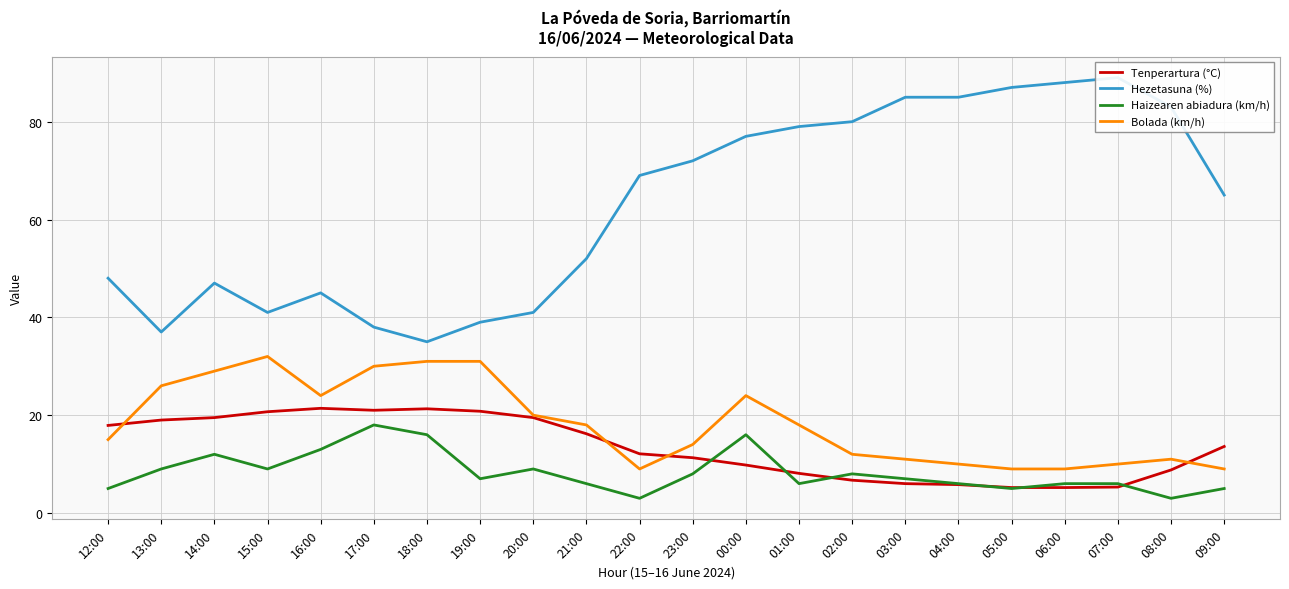

Reading left to right, extract all data points from this chart.

Tenperartura (°C): 17.9	19.0	19.5	20.7	21.4	21.0	21.3	20.8	19.5	16.2	12.1	11.3	9.8	8.1	6.7	6.0	5.8	5.2	5.2	5.3	8.8	13.6
Hezetasuna (%): 48.0	37.0	47.0	41.0	45.0	38.0	35.0	39.0	41.0	52.0	69.0	72.0	77.0	79.0	80.0	85.0	85.0	87.0	88.0	89.0	83.0	65.0
Haizearen abiadura (km/h): 5.0	9.0	12.0	9.0	13.0	18.0	16.0	7.0	9.0	6.0	3.0	8.0	16.0	6.0	8.0	7.0	6.0	5.0	6.0	6.0	3.0	5.0
Bolada (km/h): 15.0	26.0	29.0	32.0	24.0	30.0	31.0	31.0	20.0	18.0	9.0	14.0	24.0	18.0	12.0	11.0	10.0	9.0	9.0	10.0	11.0	9.0